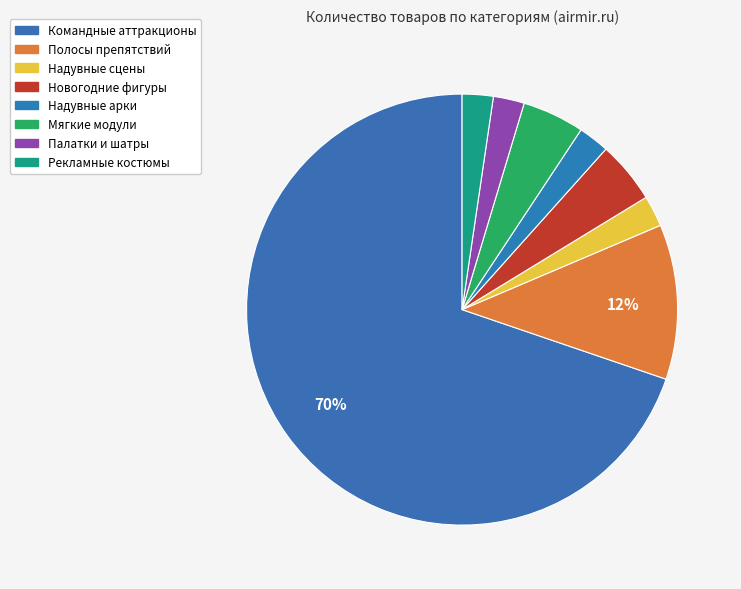

To the nearest percent, what percentage of the pie is Палатки и шатры?

2%